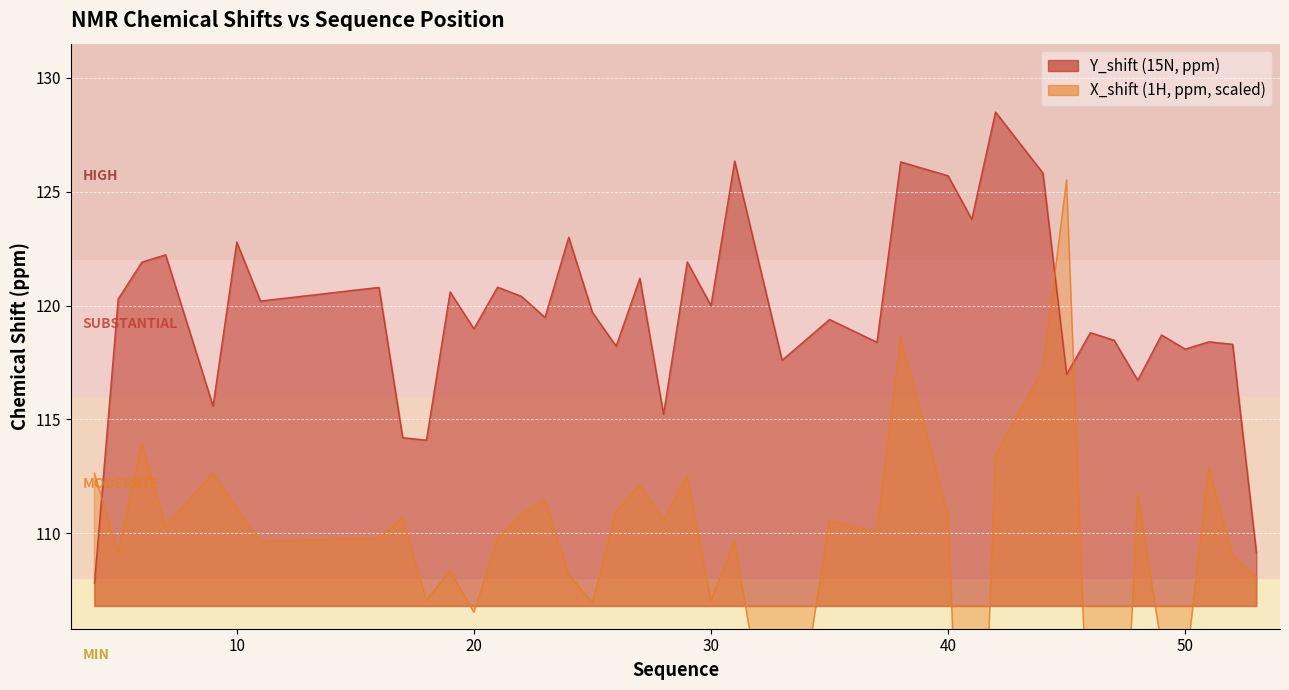

What is the difference between the second highest and second lowest values in the X_shift series?

28.7